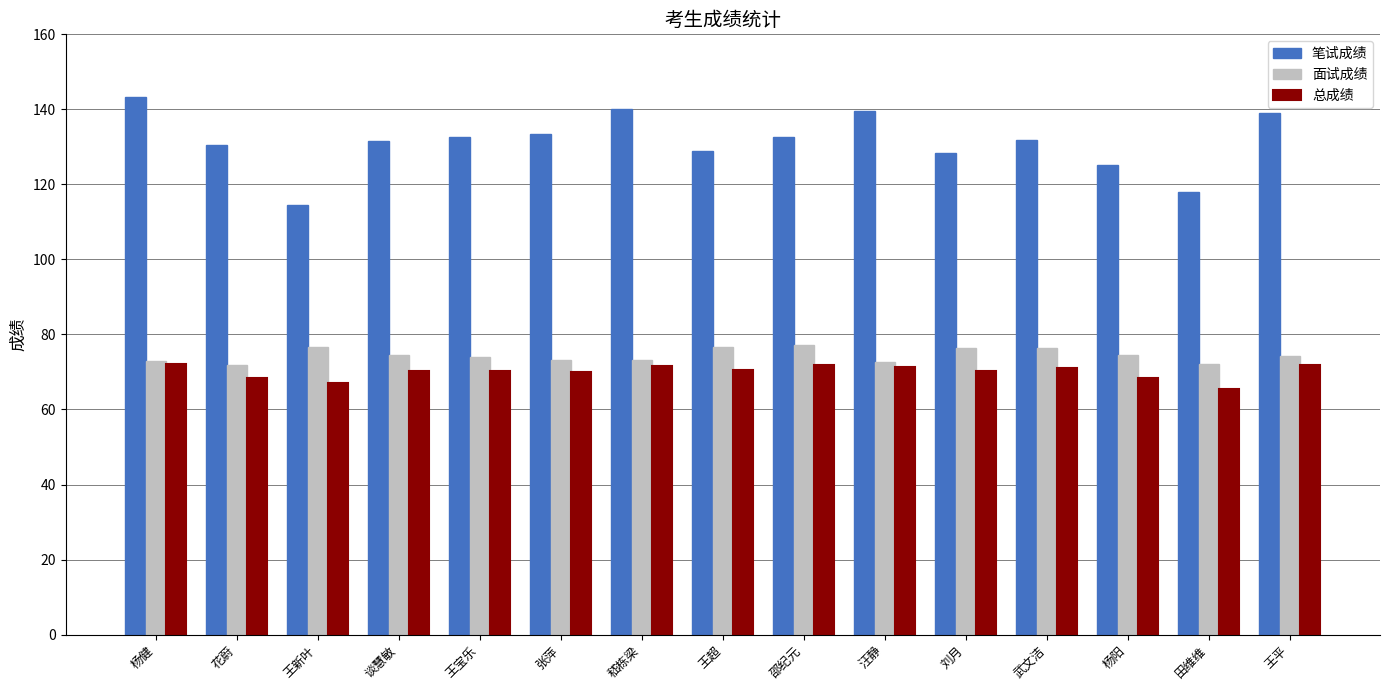

Is it true that 面试成绩 equals 73.1 at 张萍?

True